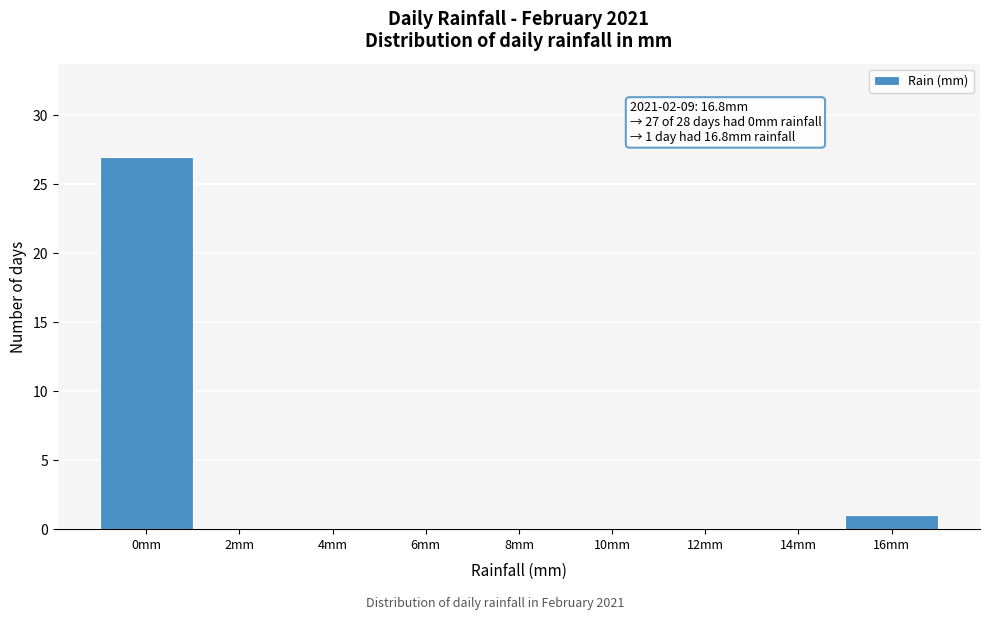

Reading left to right, extract all data points from this chart.

0mm=27	2mm=0	4mm=0	6mm=0	8mm=0	10mm=0	12mm=0	14mm=0	16mm=1